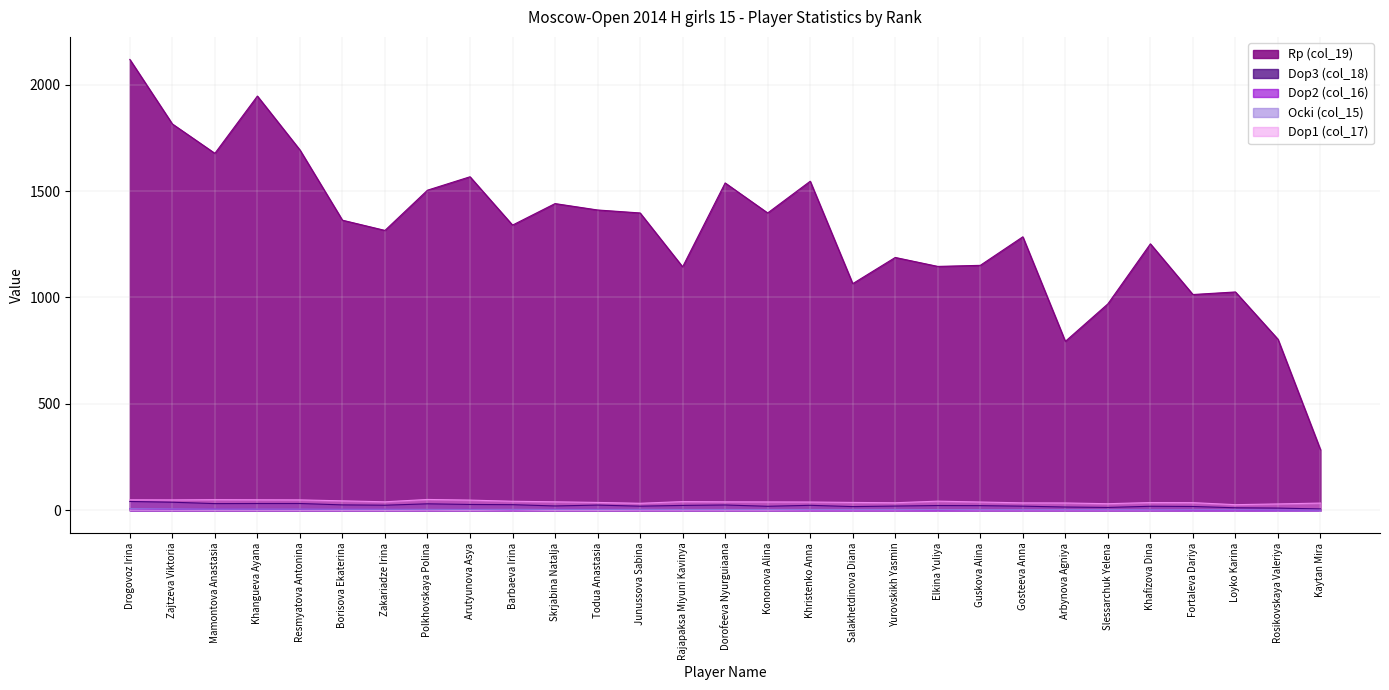

What is the minimum value for Dop3 (col_18)?

7.0